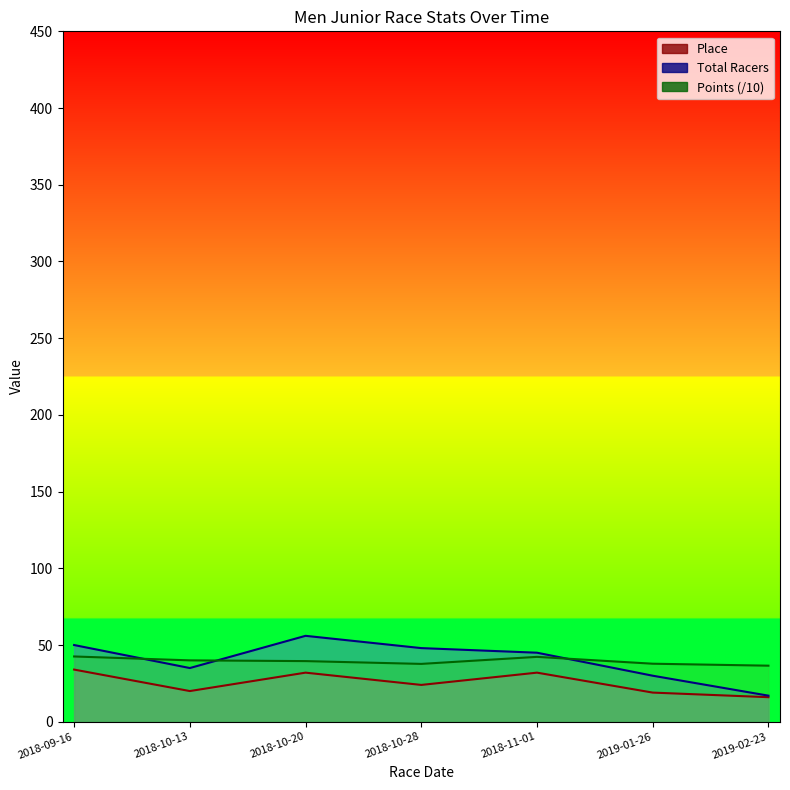

What is the difference between the maximum and minimum values in the Place series?

18.0